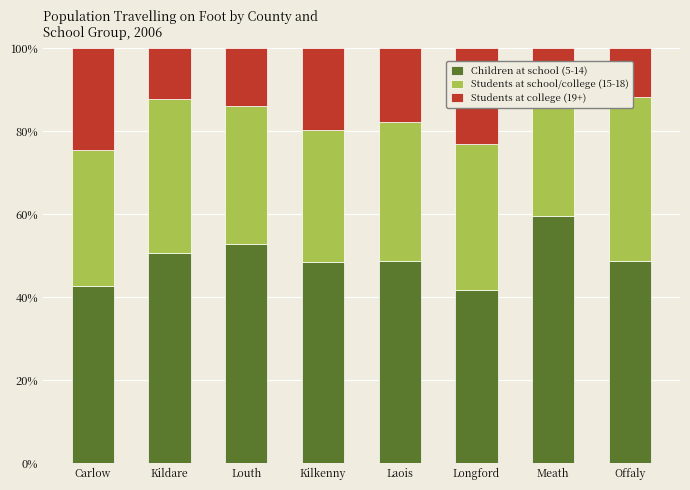

At how many categories does at least one series exceed 12?

8